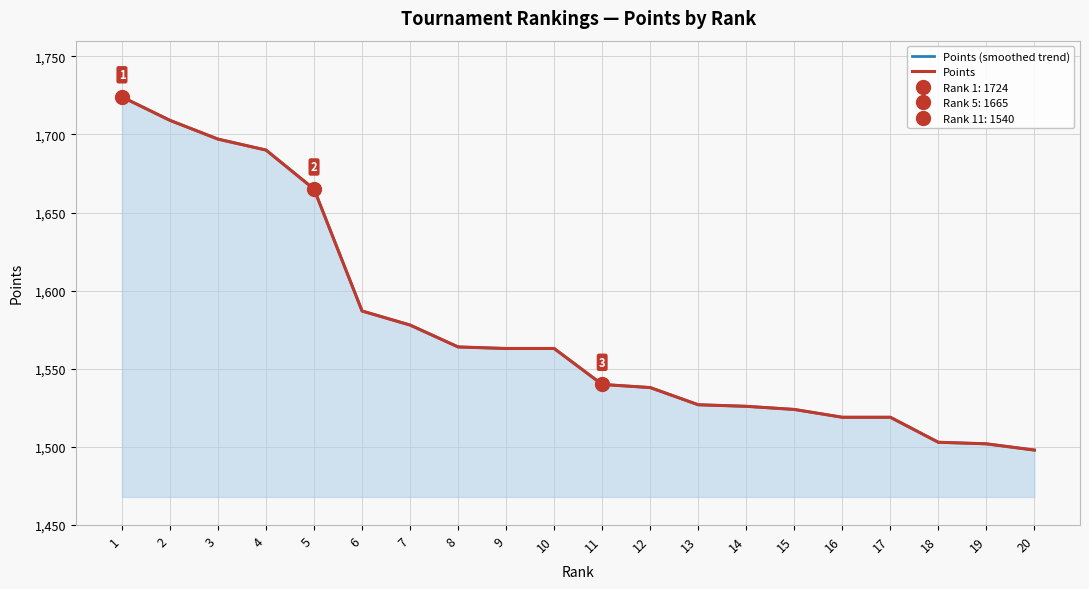

True or false: Points and Points (smoothed trend) intersect in this chart.

False